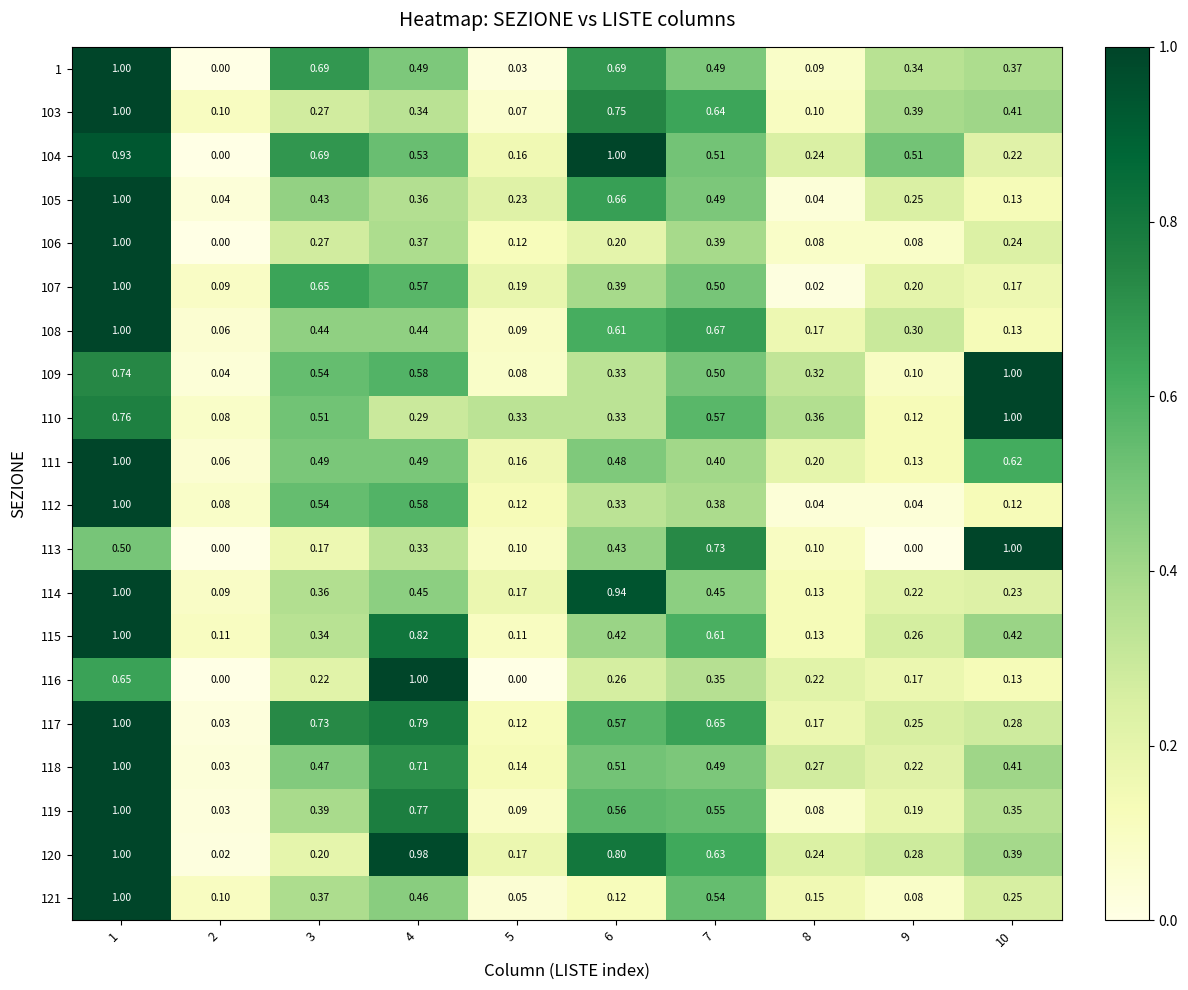

What is the total value across all series at 7?

10.5